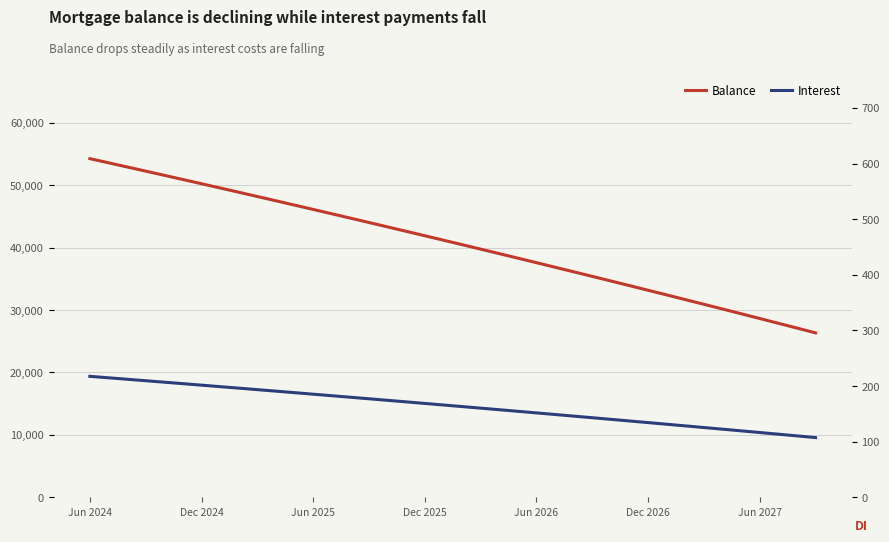

What is the minimum value shown in the chart?

107.4